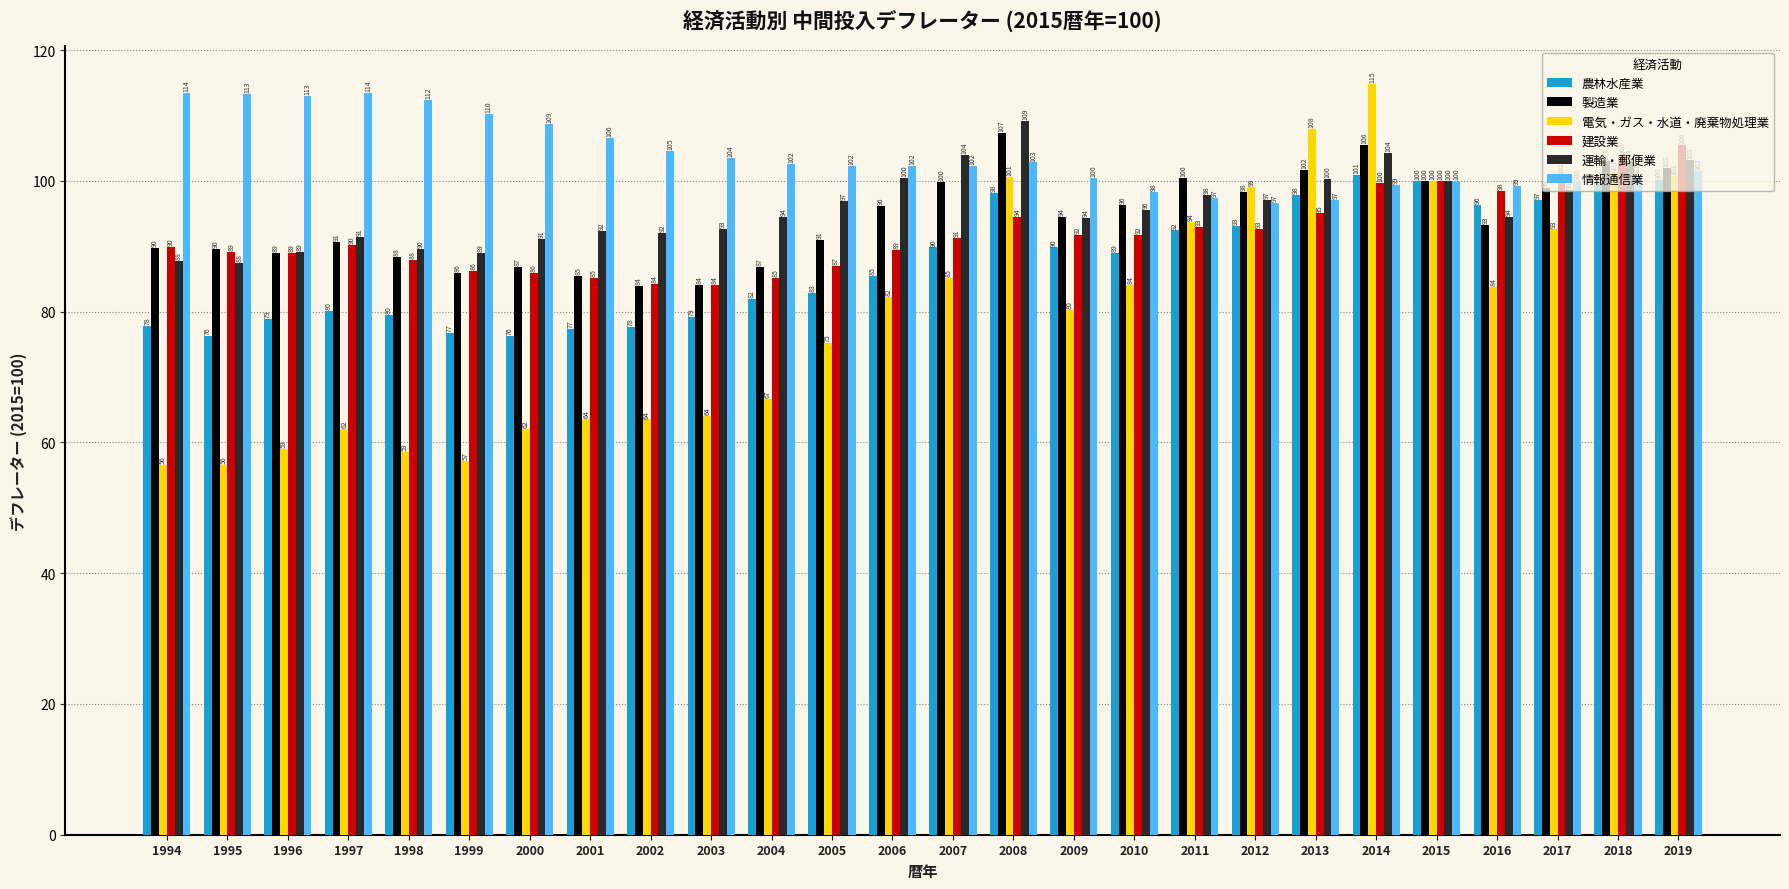

Read the 製造業 value at 2013.

101.6